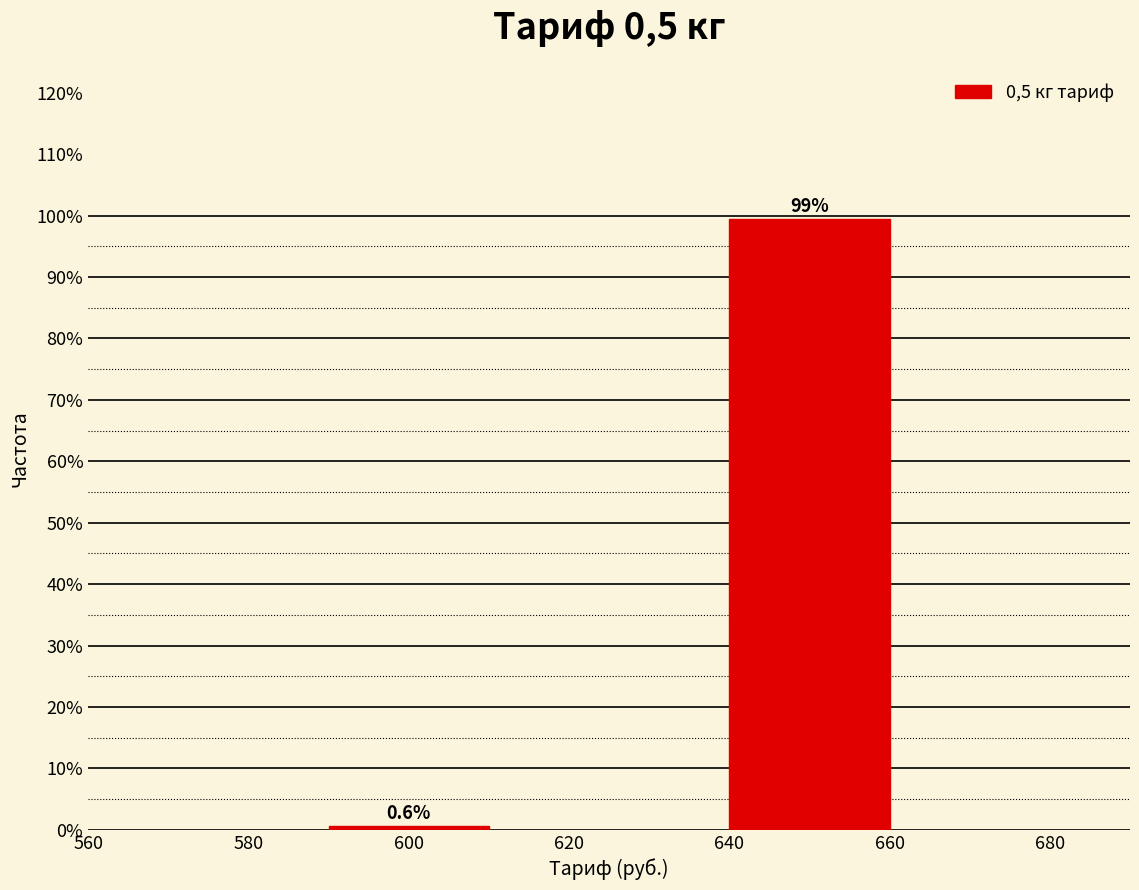

Reading left to right, transcribe all the data shown in this chart.

600=0.6	640=99.4